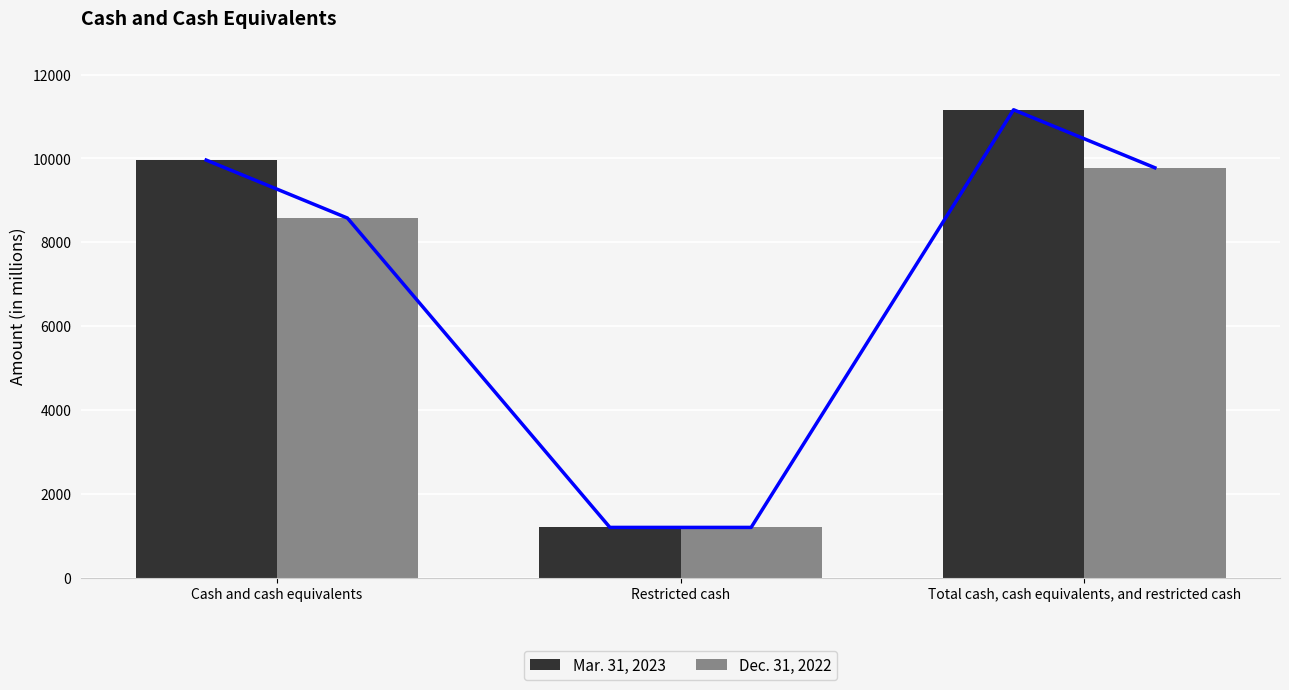

Rank the categories by Dec. 31, 2022 value from lowest to highest.

Restricted cash, Cash and cash equivalents, Total cash, cash equivalents, and restricted cash